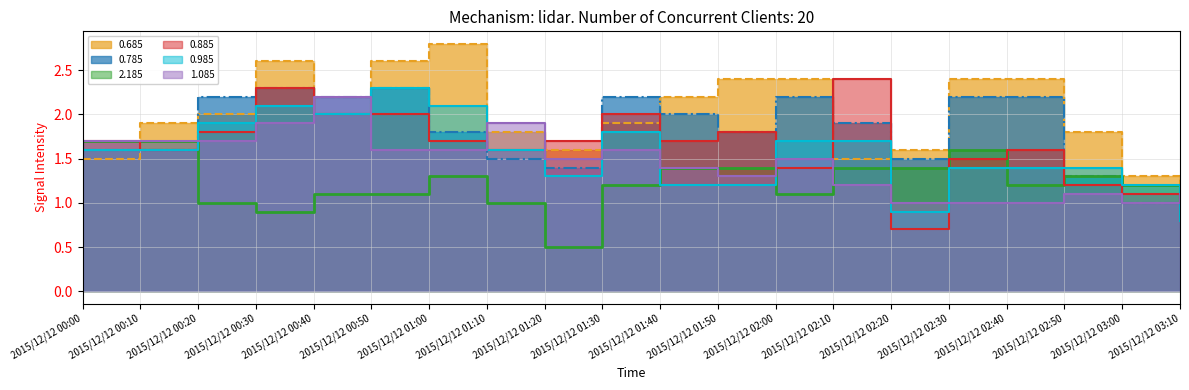

Which has a higher value, 2015/12/12 01:10 or 2015/12/12 00:00?

2015/12/12 01:10